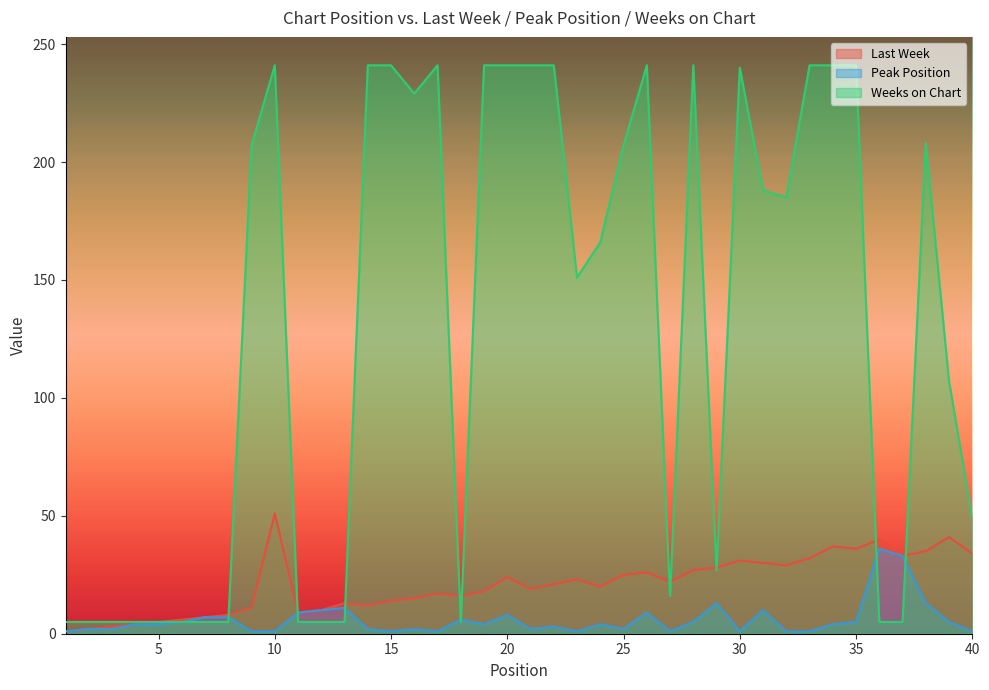

The value of Last Week at 20 is 24. True or false?

True